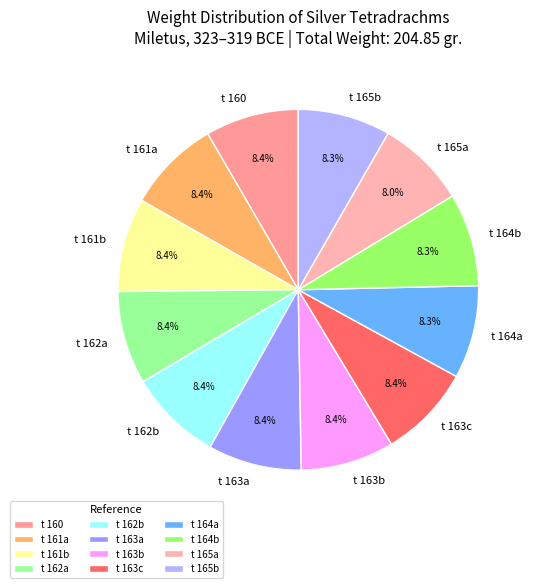

To the nearest percent, what is the average slice percentage?

8%